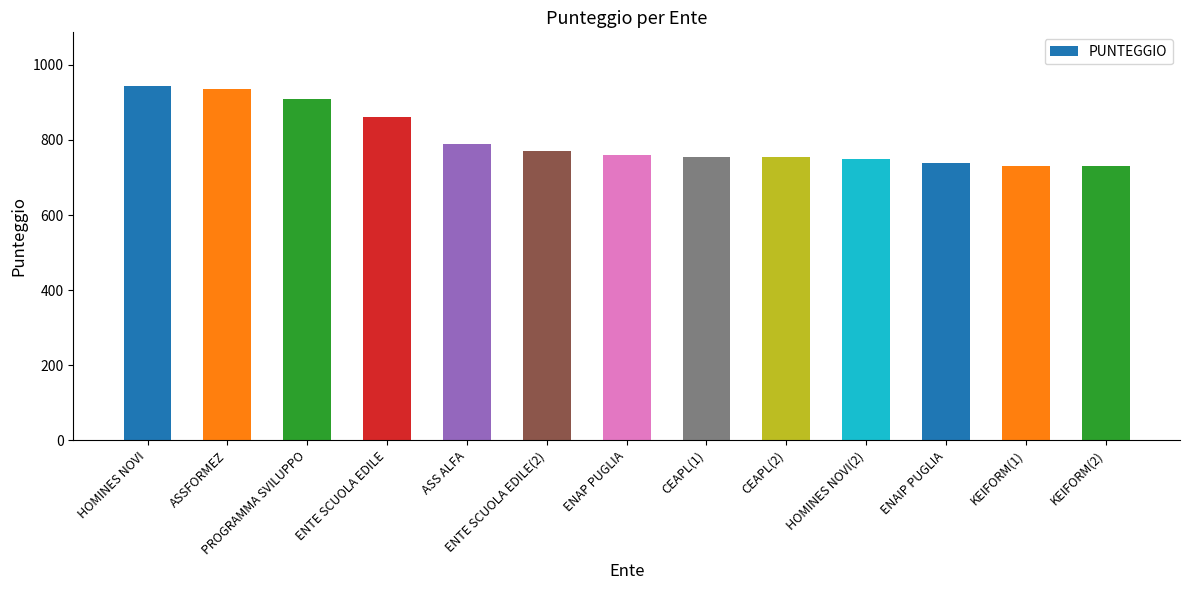

What is the maximum value shown in the chart?

945